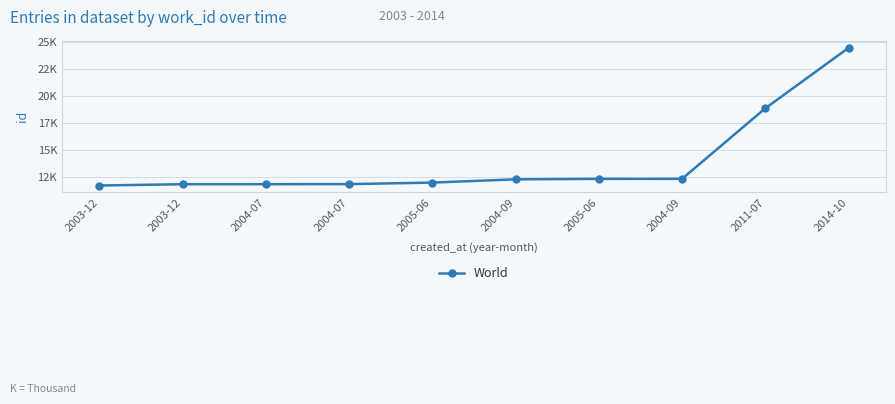

Does the chart display data point markers on the line(s)?

Yes